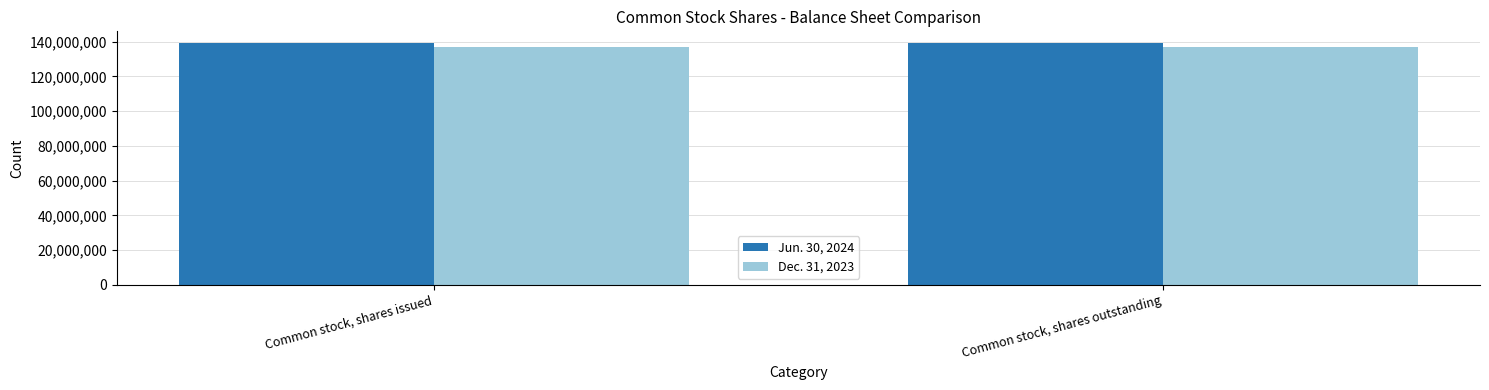

What position from the left is Common stock, shares outstanding?

2